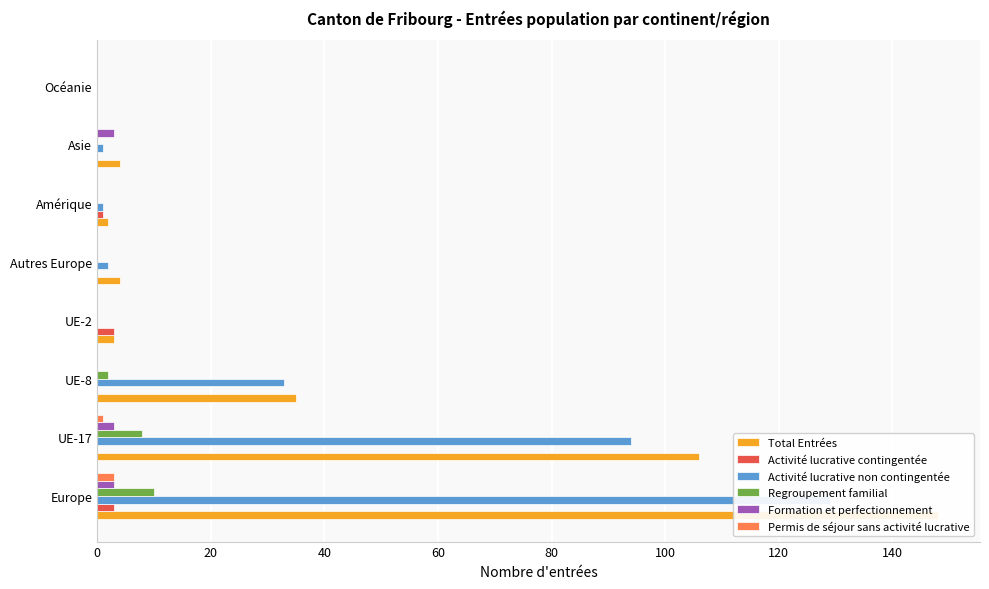

Which series changed the most between 100 and 140?

Total Entrées